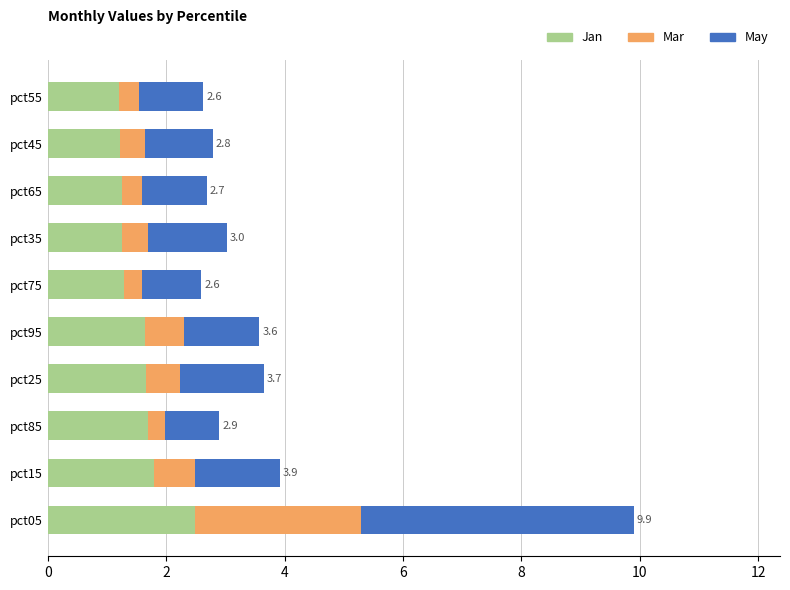

What are all the series names shown in the legend?

Jan, Mar, May